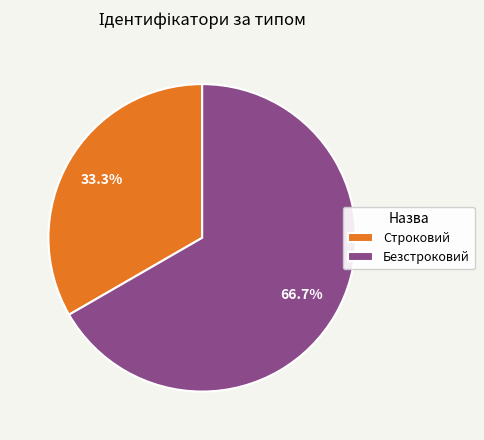

What percentage is the Строковий slice, to the nearest percent?

33%